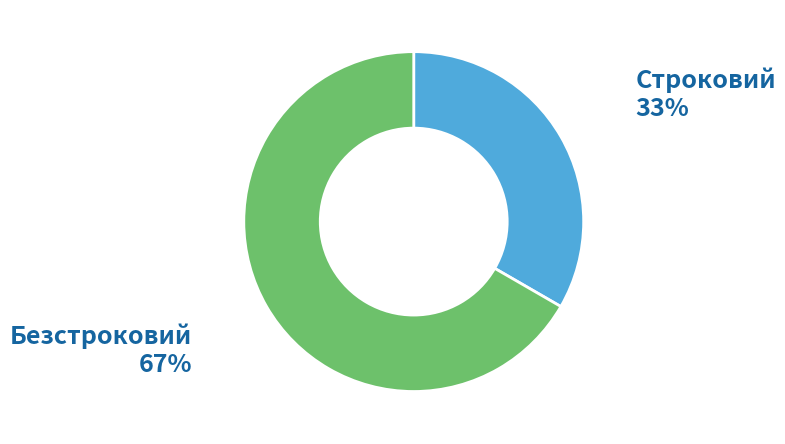

Is there any slice that represents more than half of the pie?

Yes